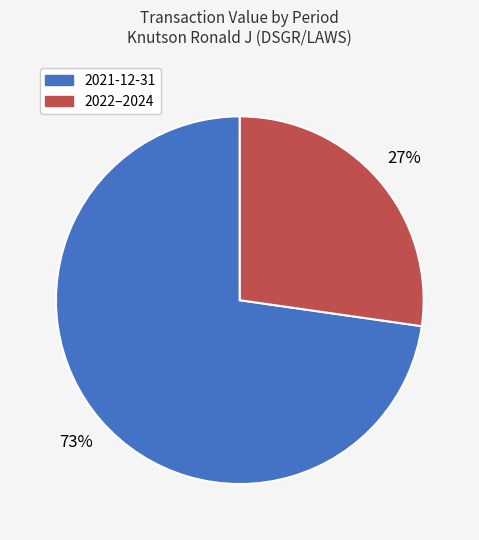

Is there a majority slice in this chart?

Yes